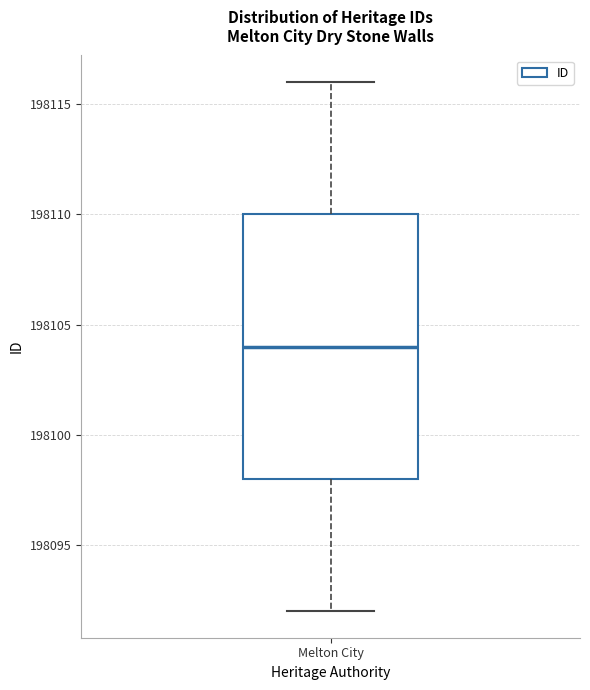

Where does the lower whisker of the box for Melton City end on the y-axis? The values are not printed on the chart, so give them approximately, as read against the axis.

198092